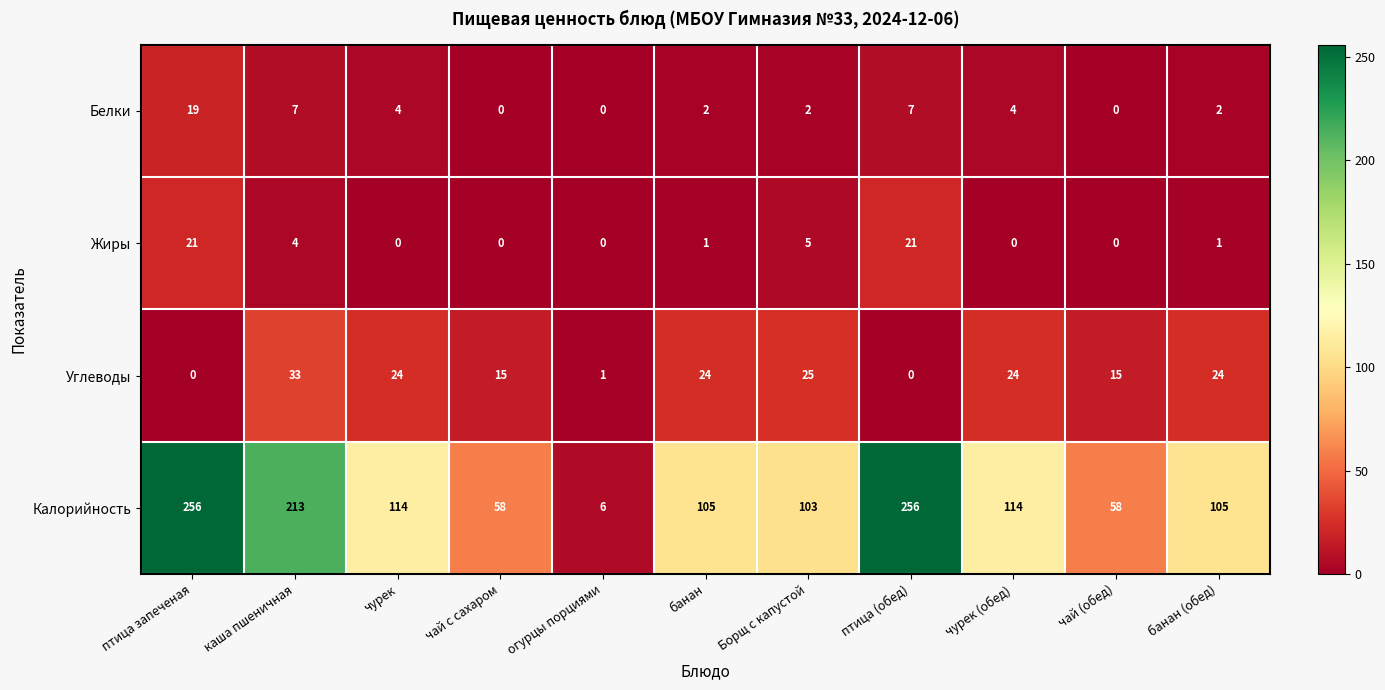

What is the maximum value for Углеводы?

33